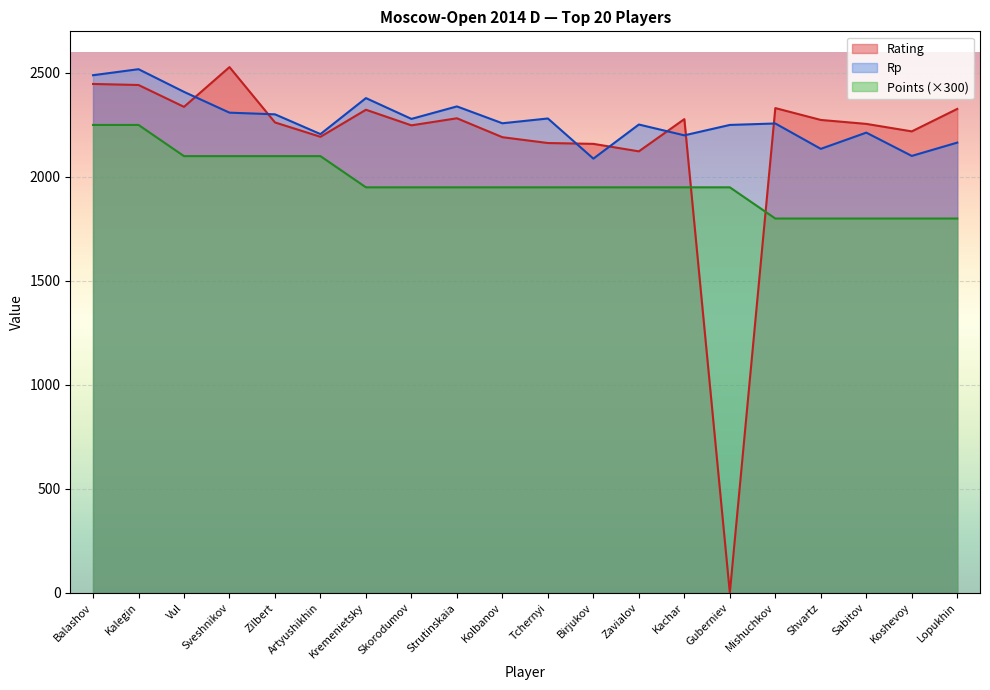

How many intersections are there between Rp and Rating?

7